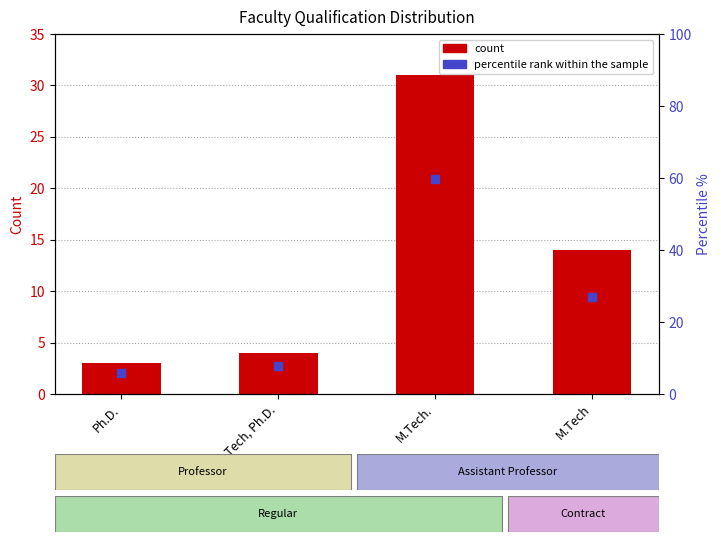

Which series contains the lowest Y value?

Count